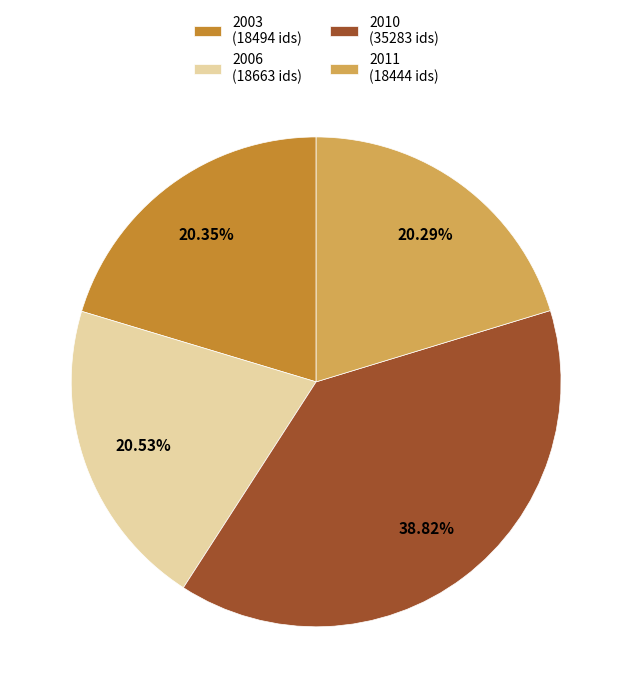

Which has a higher value, 2006 (18663 ids) or 2010 (35283 ids)?

2010 (35283 ids)